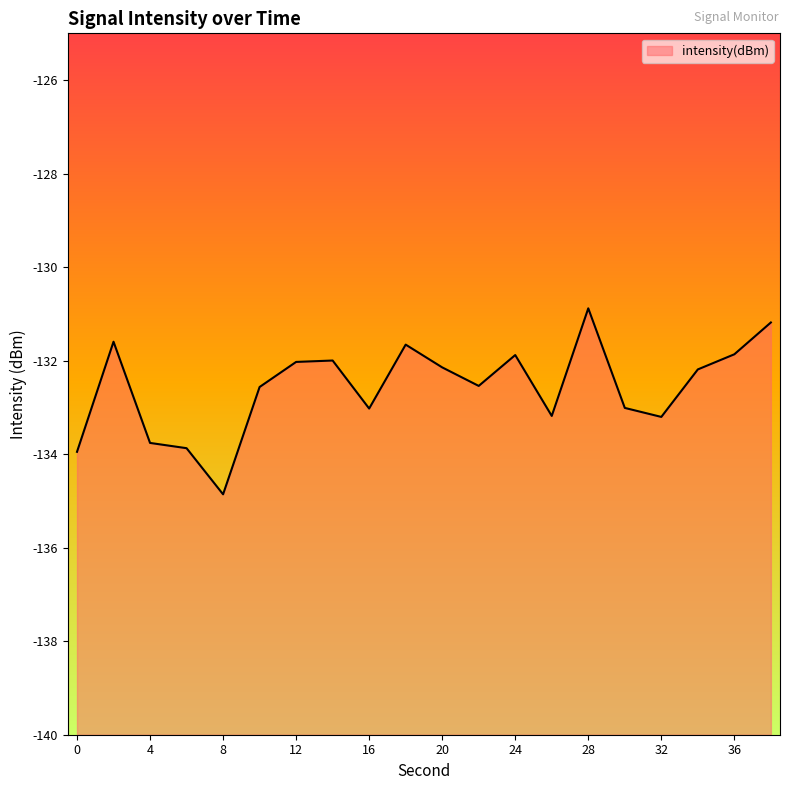

Rank the categories by value from lowest to highest.

8, 0, 6, 4, 32, 26, 16, 30, 10, 22, 34, 20, 12, 14, 24, 36, 18, 2, 38, 28